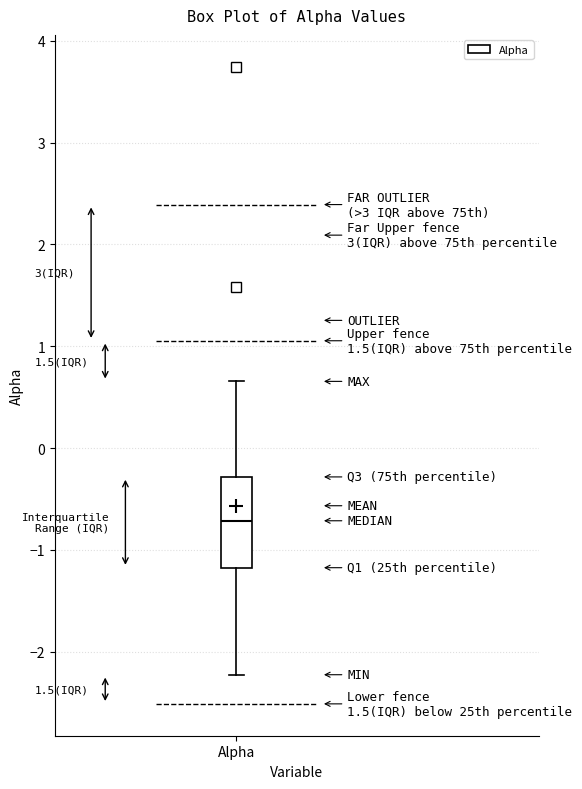

Where is the lower edge of the box for Alpha on the y-axis? The values are not printed on the chart, so give them approximately, as read against the axis.

-1.2